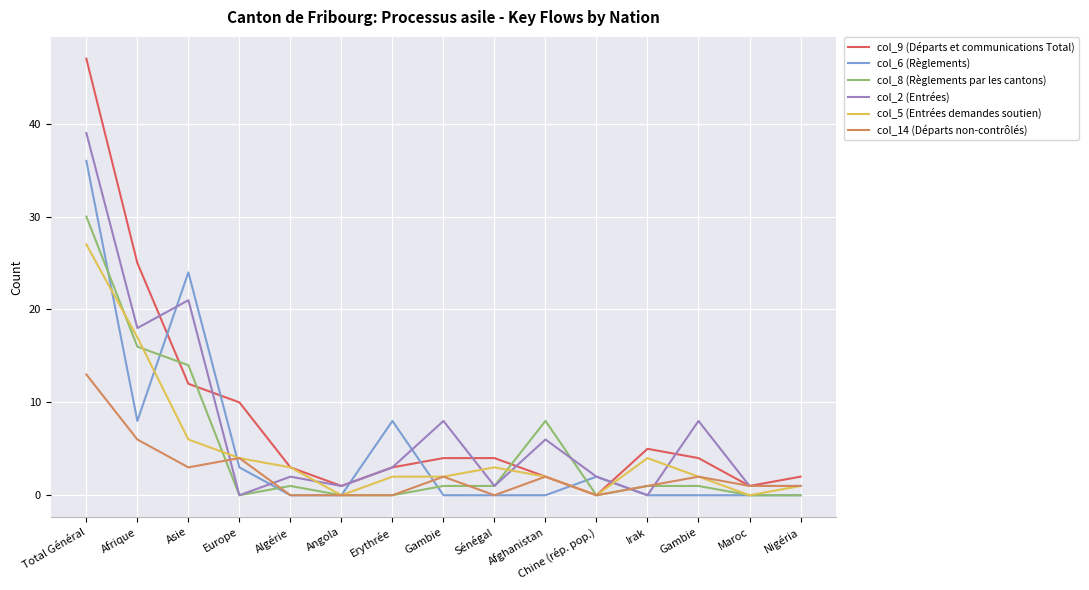

Does the chart display data point markers on the line(s)?

No